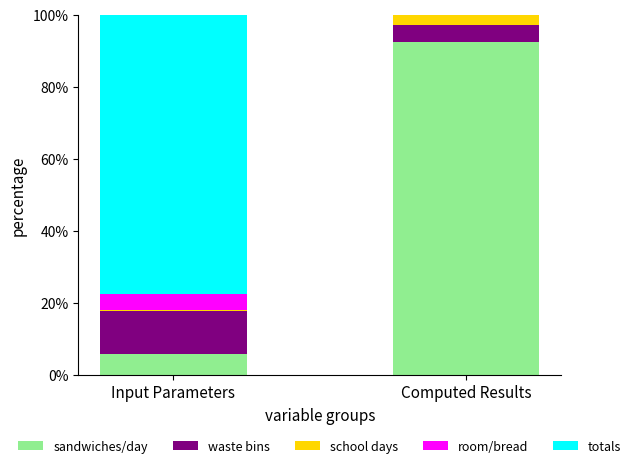

Is it true that sandwiches/day equals 10.5 at Input Parameters?

False